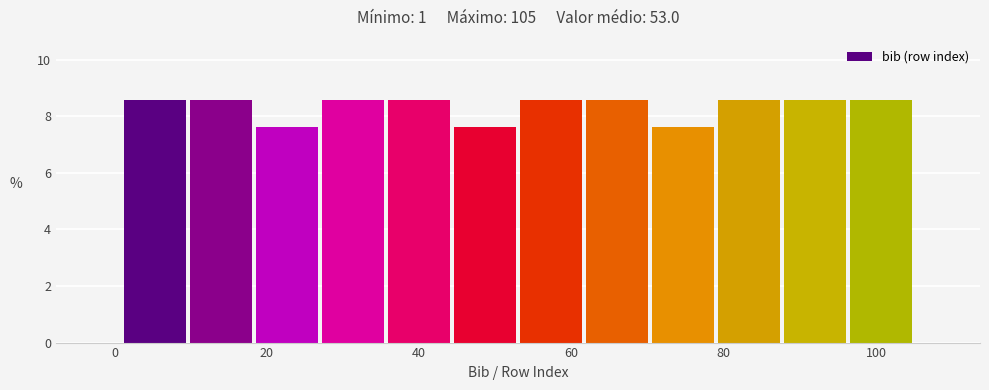

What is the height of the bar covering 28 to 36 on the x-axis? Neither the bar edges nor the heights are printed on the chart, so give them approximately, as read against the axes.

8.6